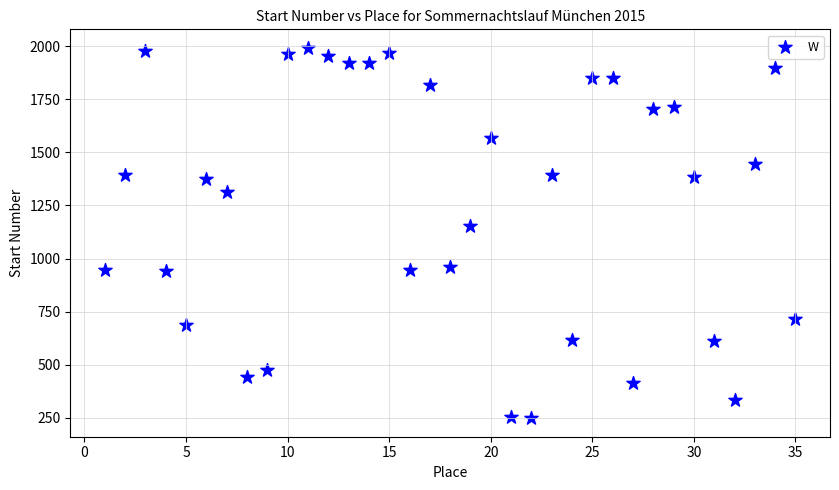

What is the range of X values (max minus min)?

34